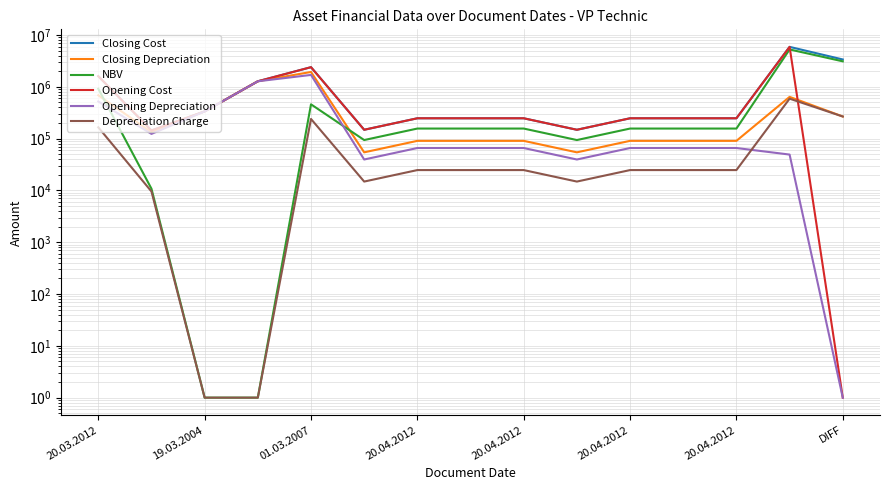

What is the sum of the Depreciation Charge values at 19.03.2004 and 20.04.2012?

9552.0